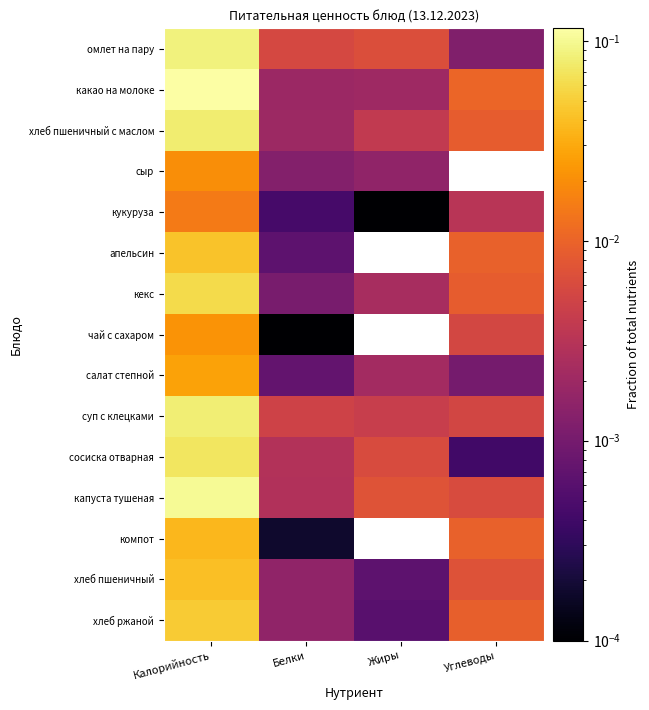

Count the number of data series in this chart.

15